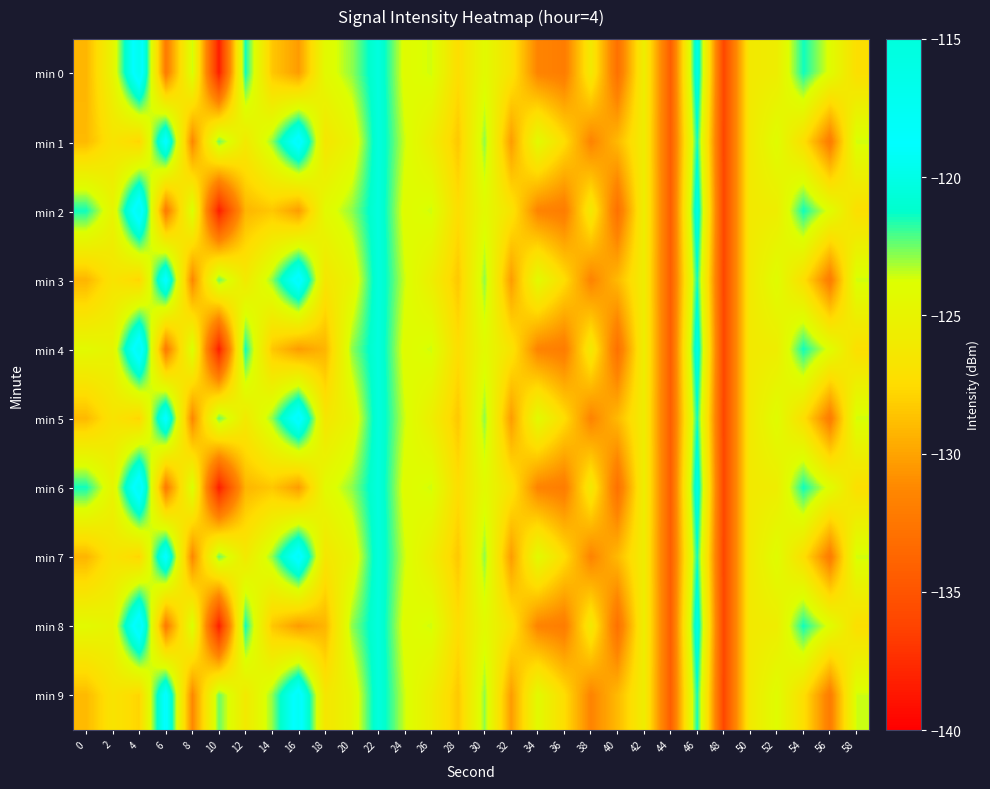

What is the total value across all series at 54?

-1243.3